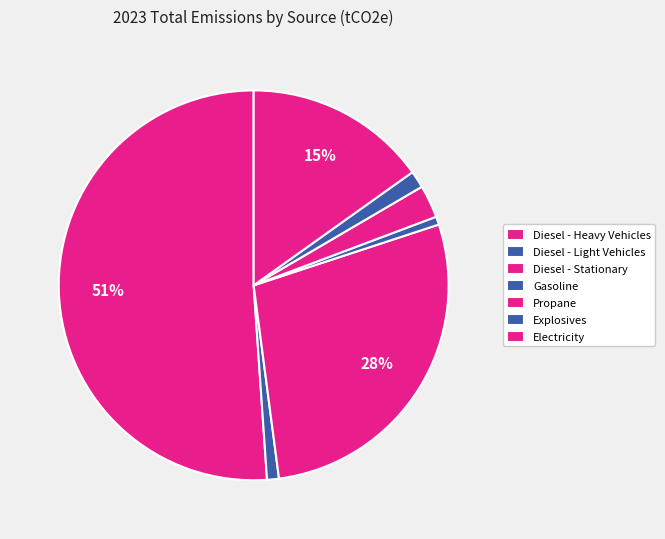

How many segments does this pie chart have?

7